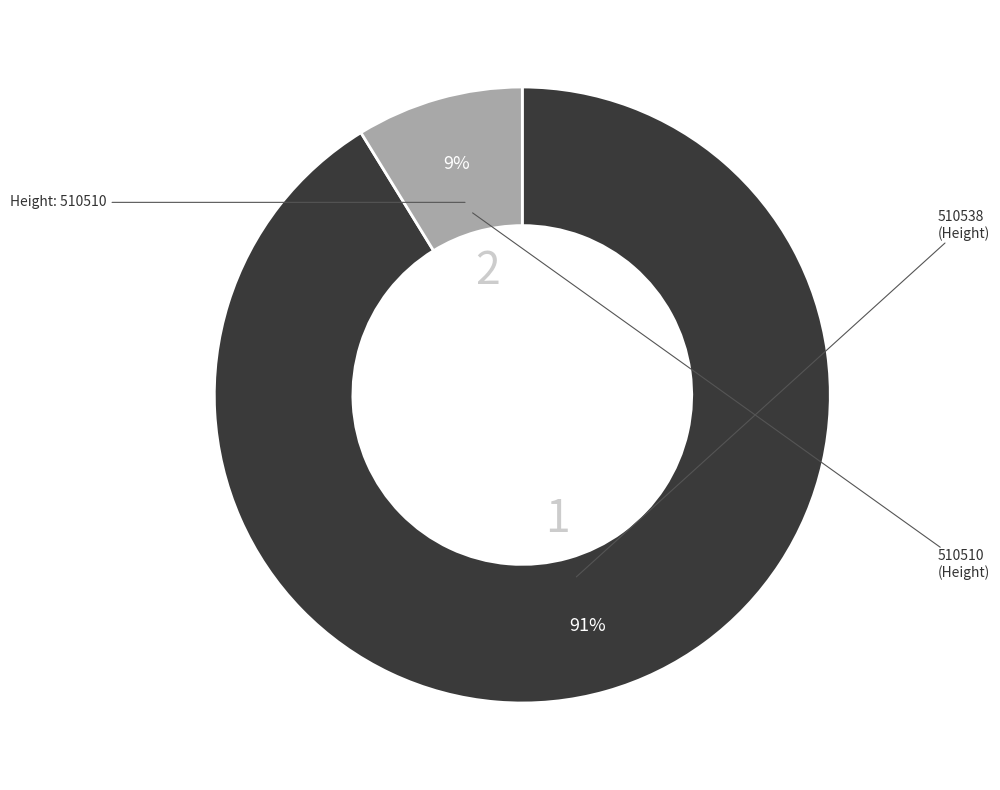

Is there a majority slice in this chart?

Yes